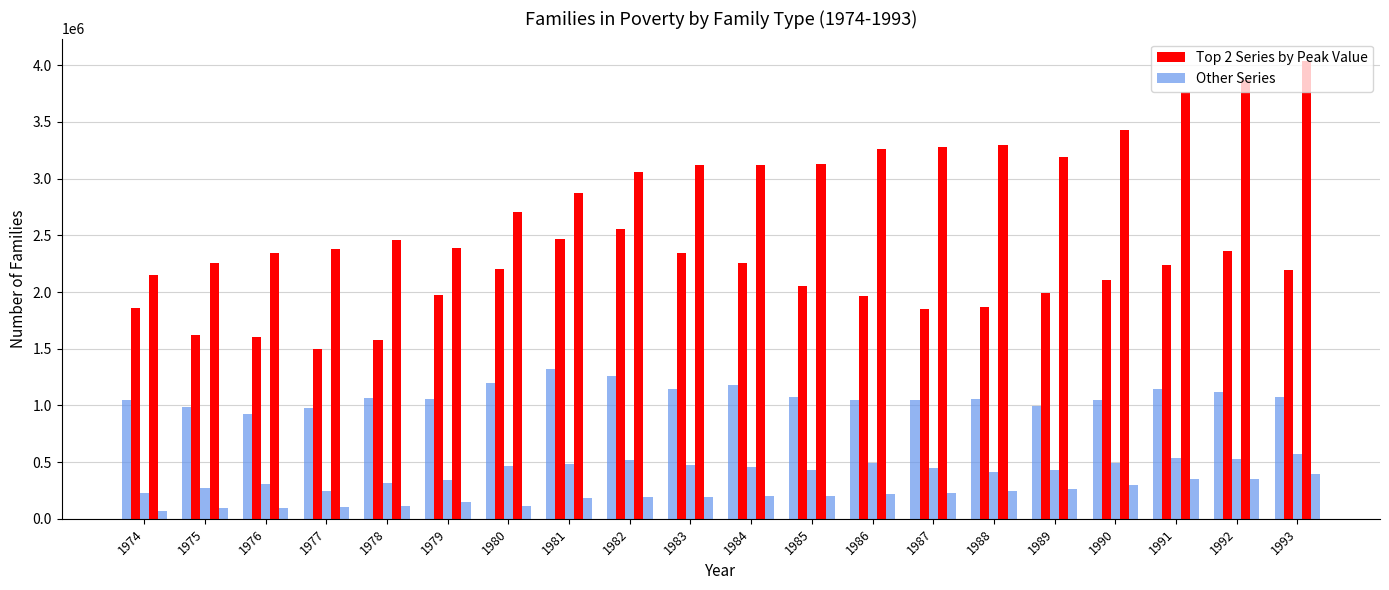

How many categories are shown in the chart?

20